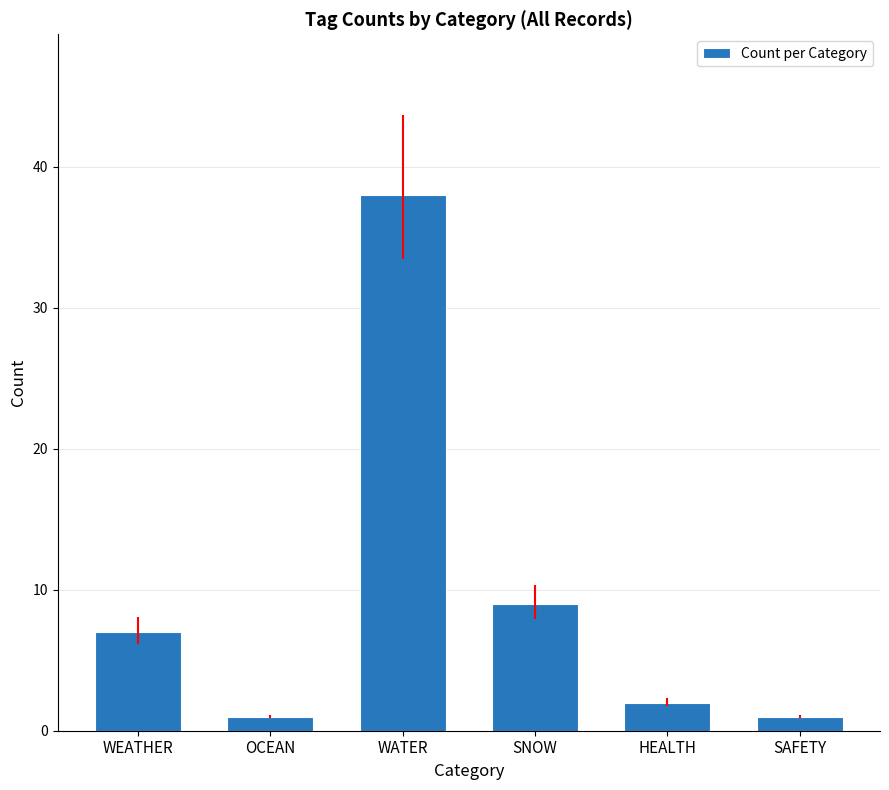

Approximately how many times larger is the value at SAFETY compared to OCEAN?

1.0